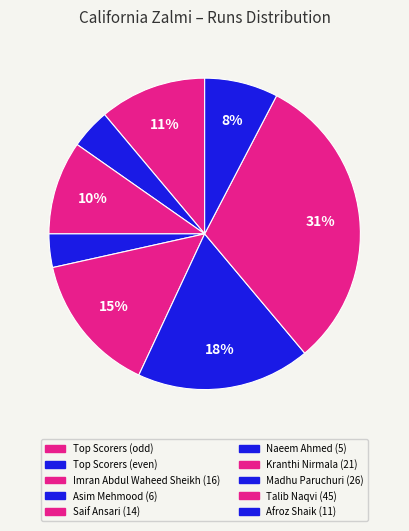

Which slice is the largest?

Talib Naqvi